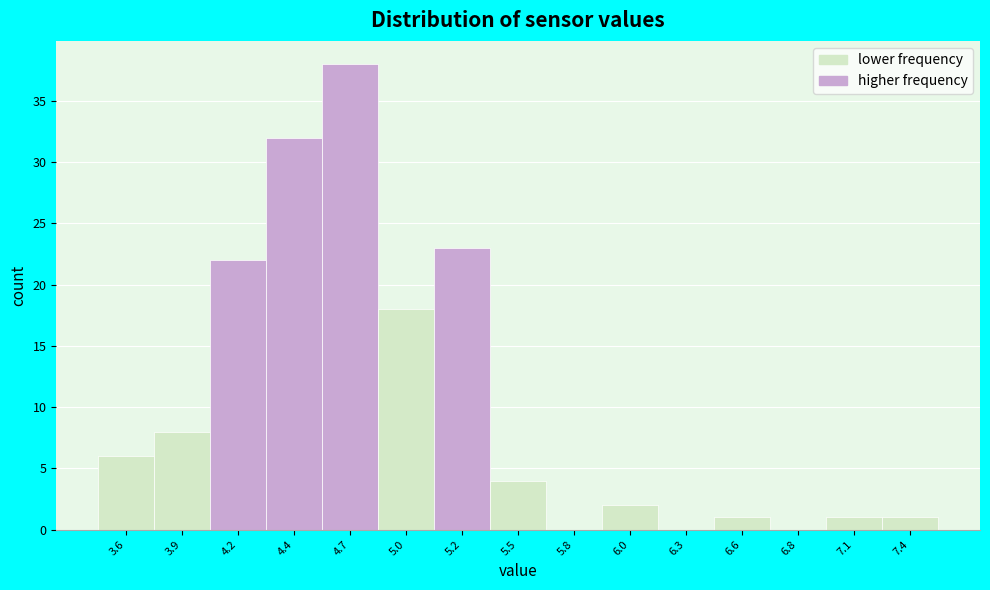

Over which range of the x-axis is the bar tallest?

4.55 to 4.85